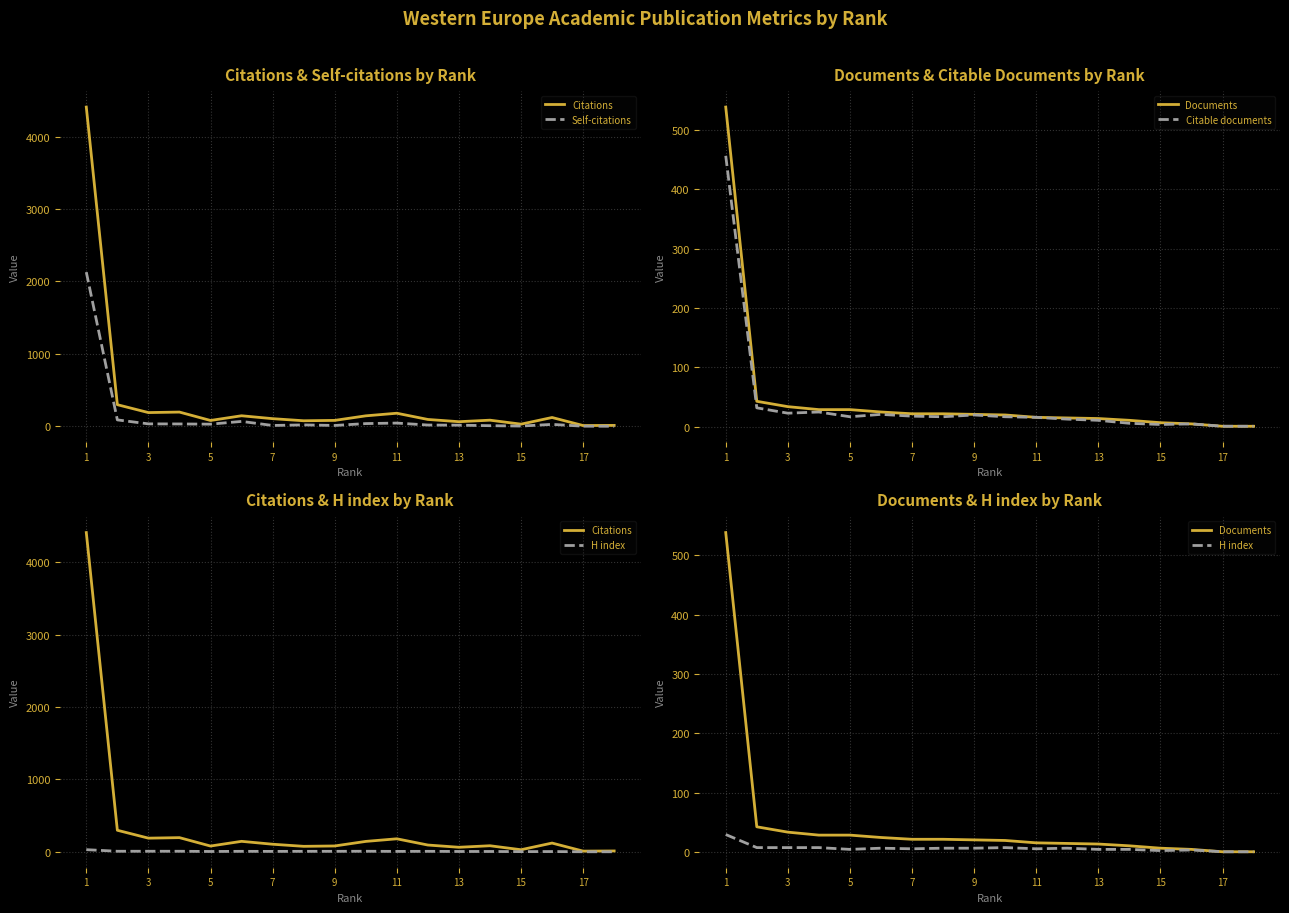

True or false: Documents and Citations cross at least once.

False